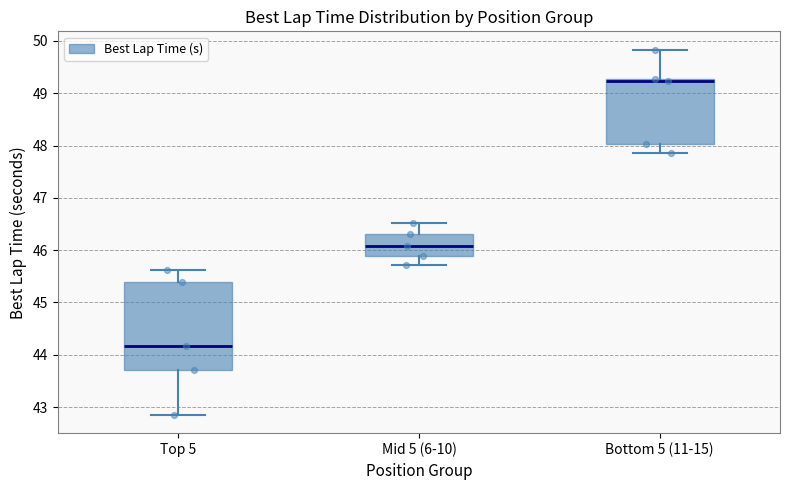

Which box's median line is the highest?

Bottom 5 (11-15)